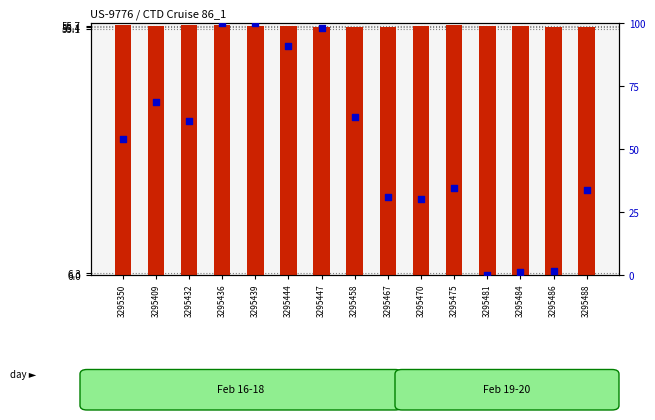

Is the value of LONGITUDE (norm) at 3295444 greater than the value of LATITUDE at 3295481?

Yes